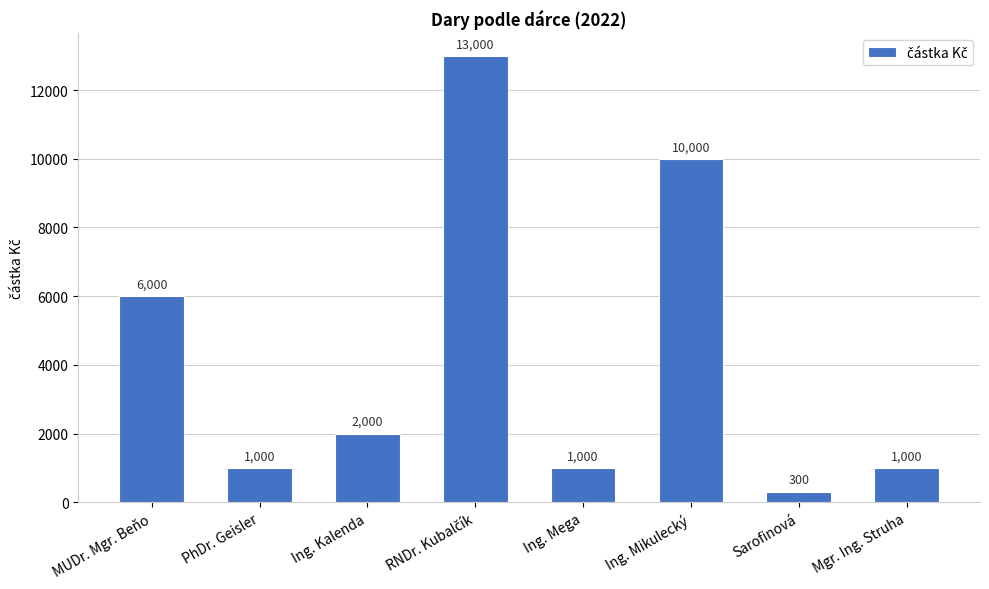

Reading right to left, what are all the values shown in this chart?

1000	300	10000	1000	13000	2000	1000	6000